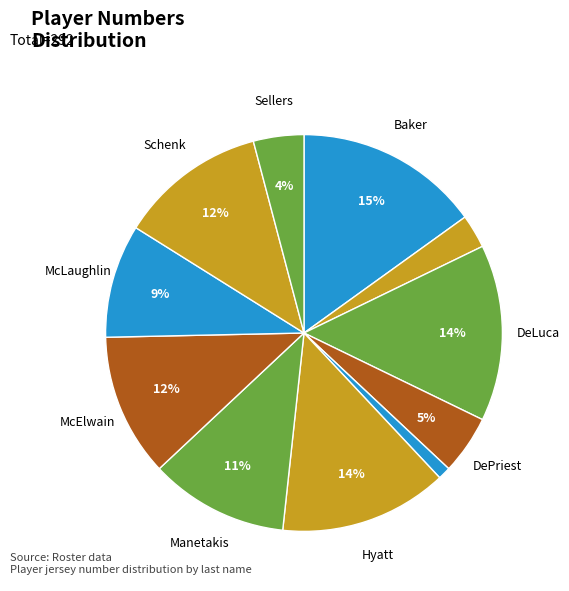

Does any single category account for the majority?

No